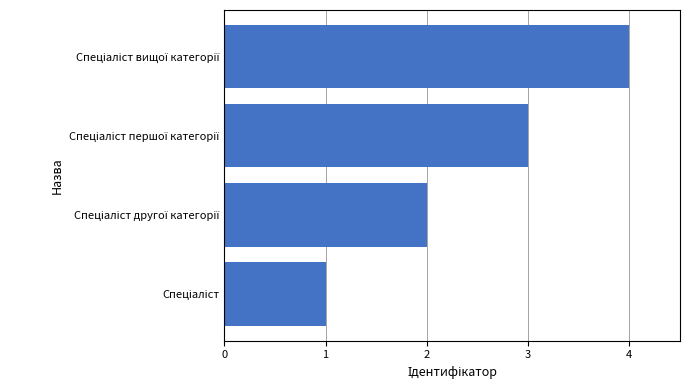

How many data points are less than 3?

2